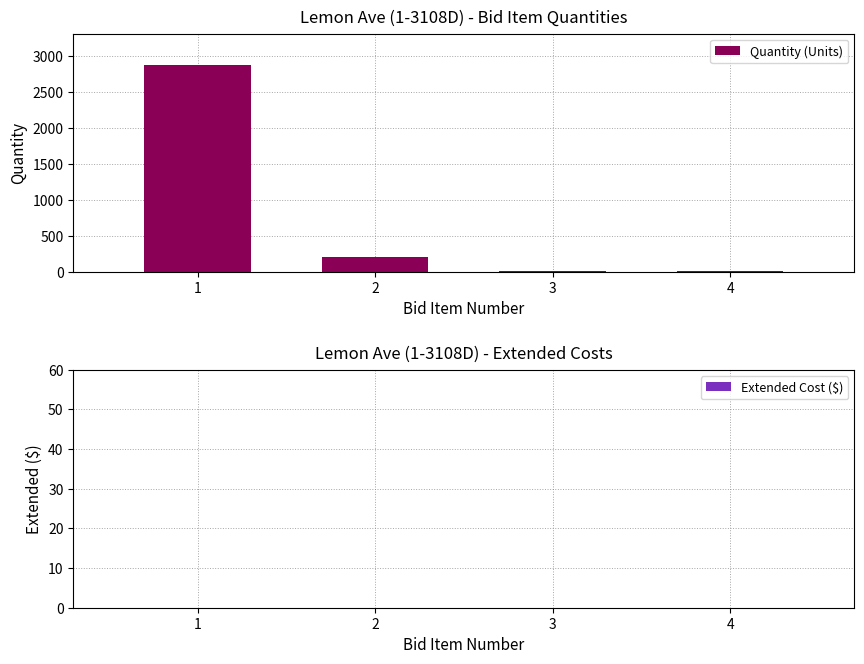

What is the ratio of the value at 1 to the value at 2?

14.4